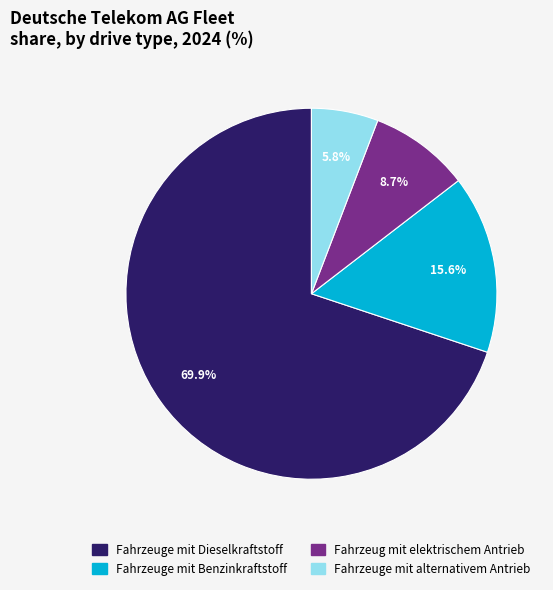

Which slice represents more than half of the pie?

Fahrzeuge mit Dieselkraftstoff